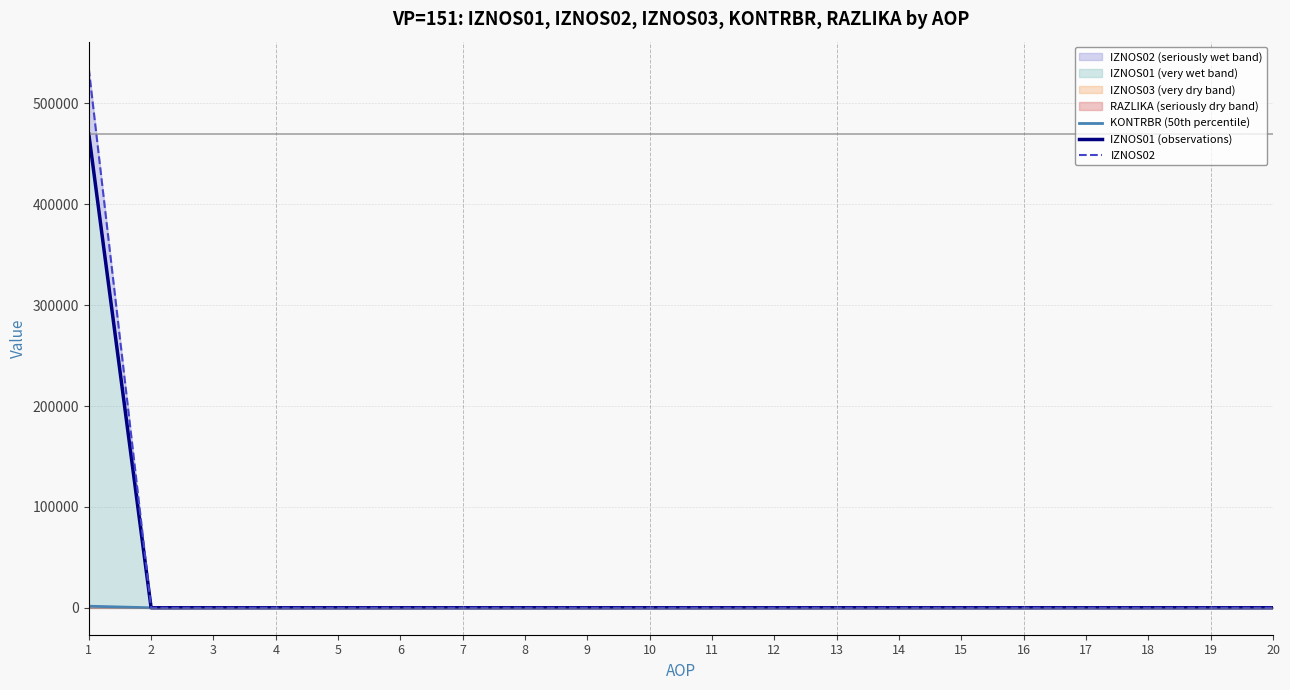

What is the sum of all IZNOS02 values?

534442.7